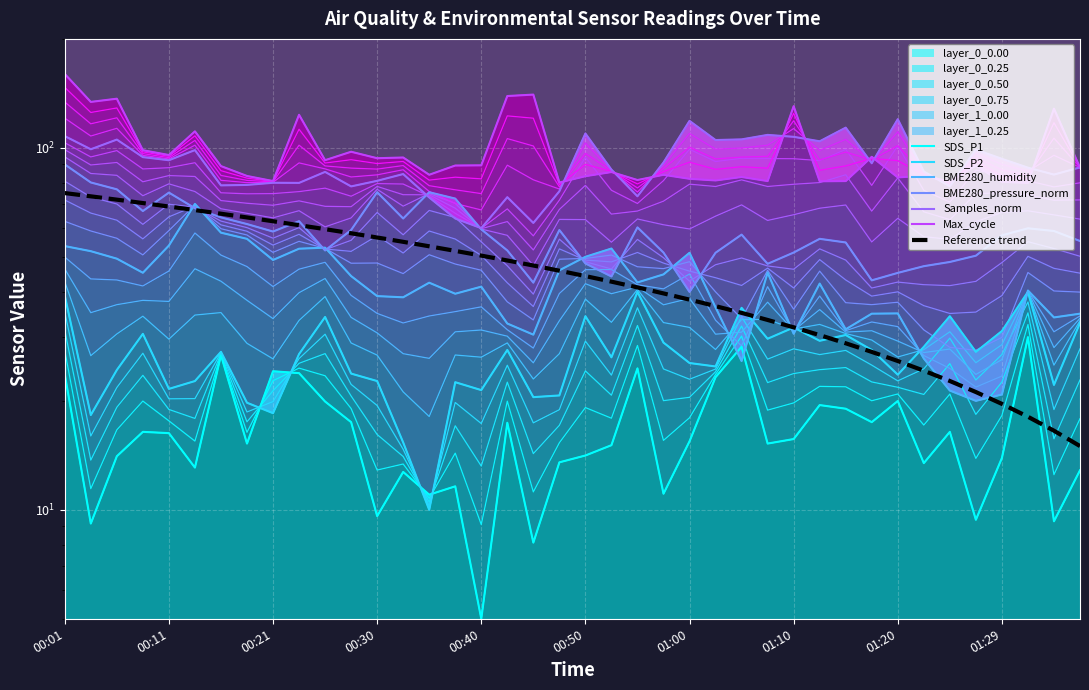

Rank the series by their maximum value, from highest to lowest.

Max_cycle, Samples_norm, BME280_pressure_norm, BME280_humidity, SDS_P2, SDS_P1